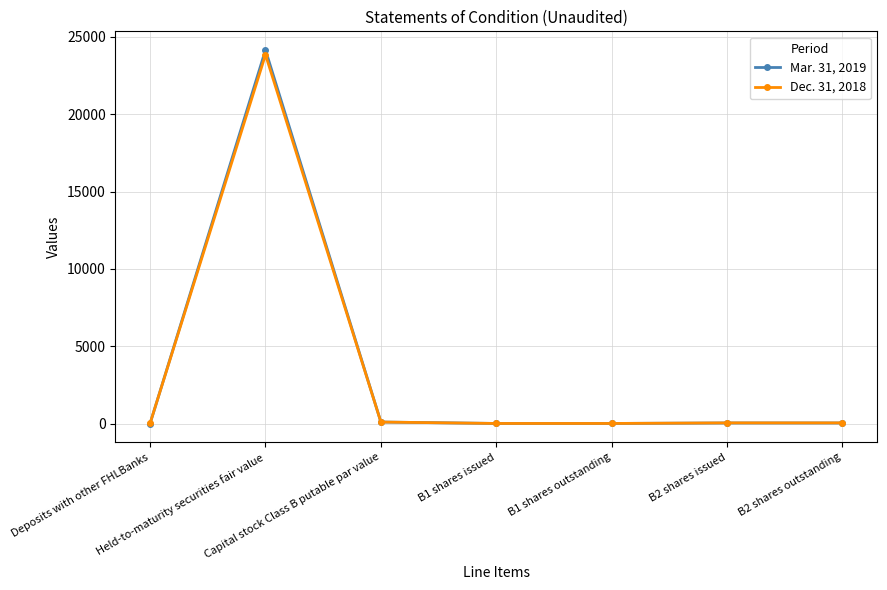

What is the difference between the maximum and minimum values in the Mar. 31, 2019 series?

24144